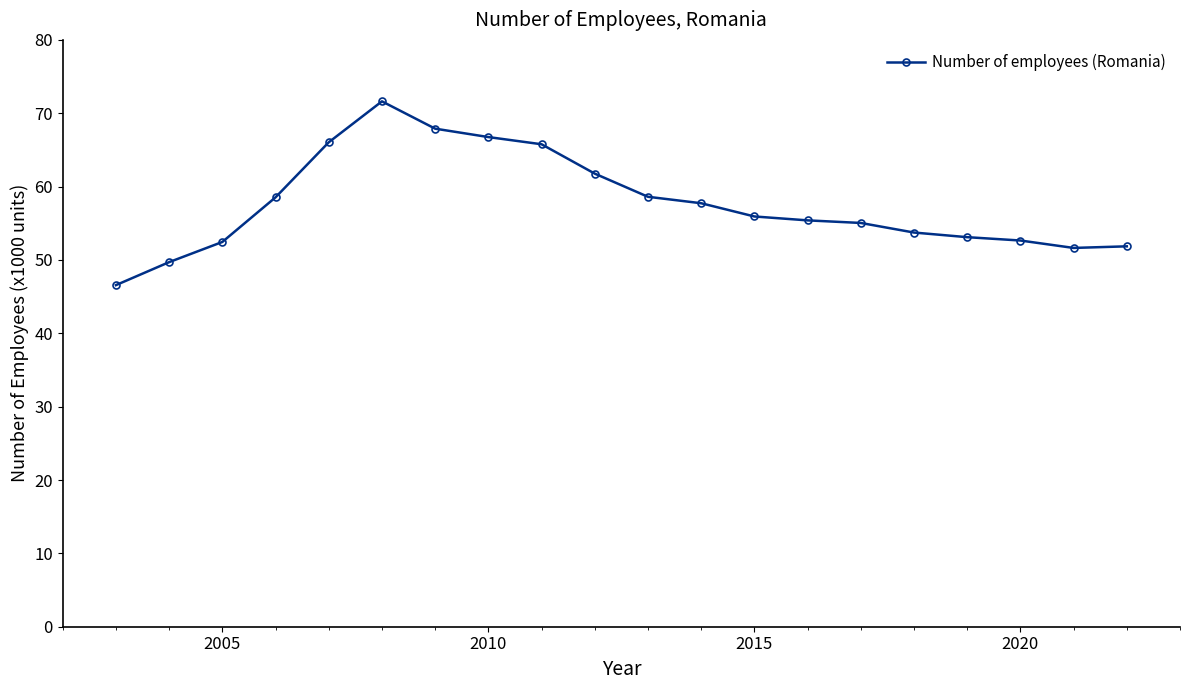

What is the minimum value shown in the chart?

46.6